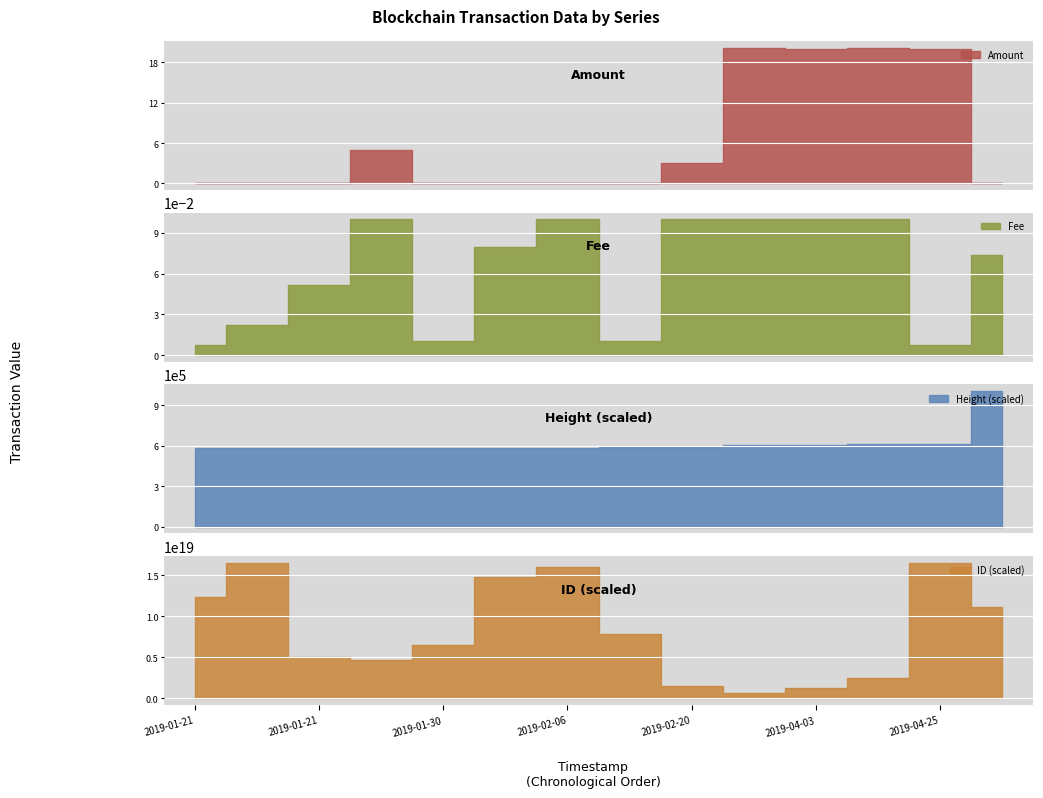

Reading left to right, transcribe all the data shown in this chart.

Amount: 0.1	0.0	0.1	5.0	0.0	0.0	0.0	0.0	3.0	20.1	20.0	20.1	20.0	0.0
Fee: 0.0	0.0	0.1	0.1	0.0	0.1	0.1	0.0	0.1	0.1	0.1	0.1	0.0	0.1
Height (scaled): 580233.0	580272.0	580384.0	581780.0	583412.0	583413.0	586071.0	586814.0	590981.0	603097.0	606117.0	613148.0	613916.0	1005561.0
ID (scaled): 12383885371393785856.0	16564157385206708224.0	5011397229683200000.0	4693190307463877632.0	6479062276390167552.0	14792735606132140032.0	16021182377089720320.0	7889542425363195904.0	1475985600289314560.0	658283916153229056.0	1248497246859785472.0	2456167727553410048.0	16473875967629043712.0	11121575886802704384.0